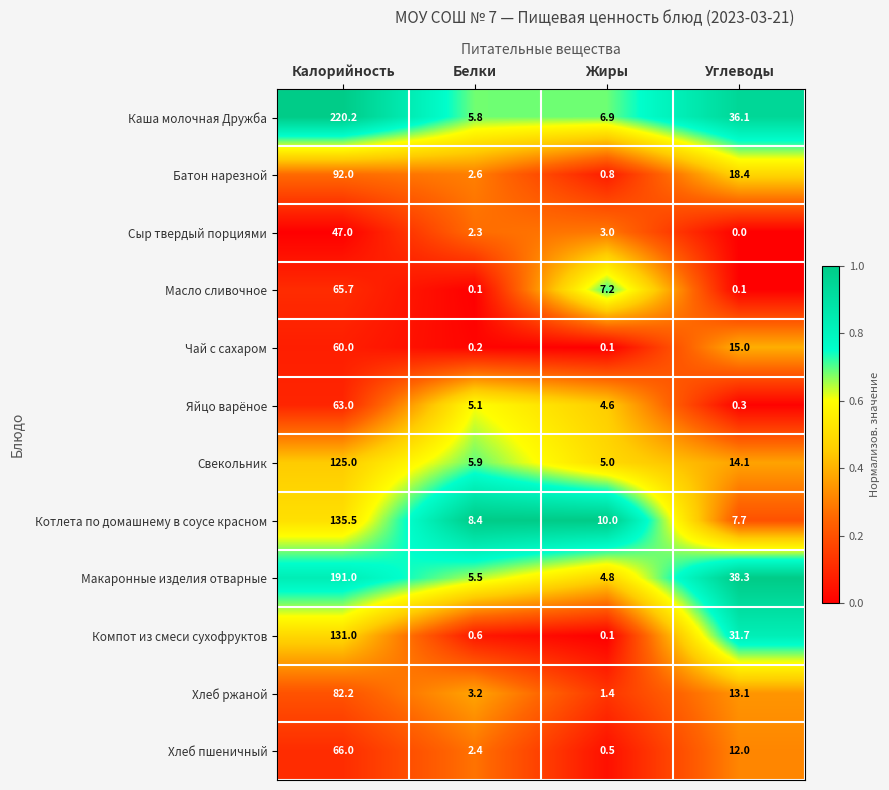

Rank the categories by Каша молочная Дружба value from lowest to highest.

Белки, Жиры, Углеводы, Калорийность